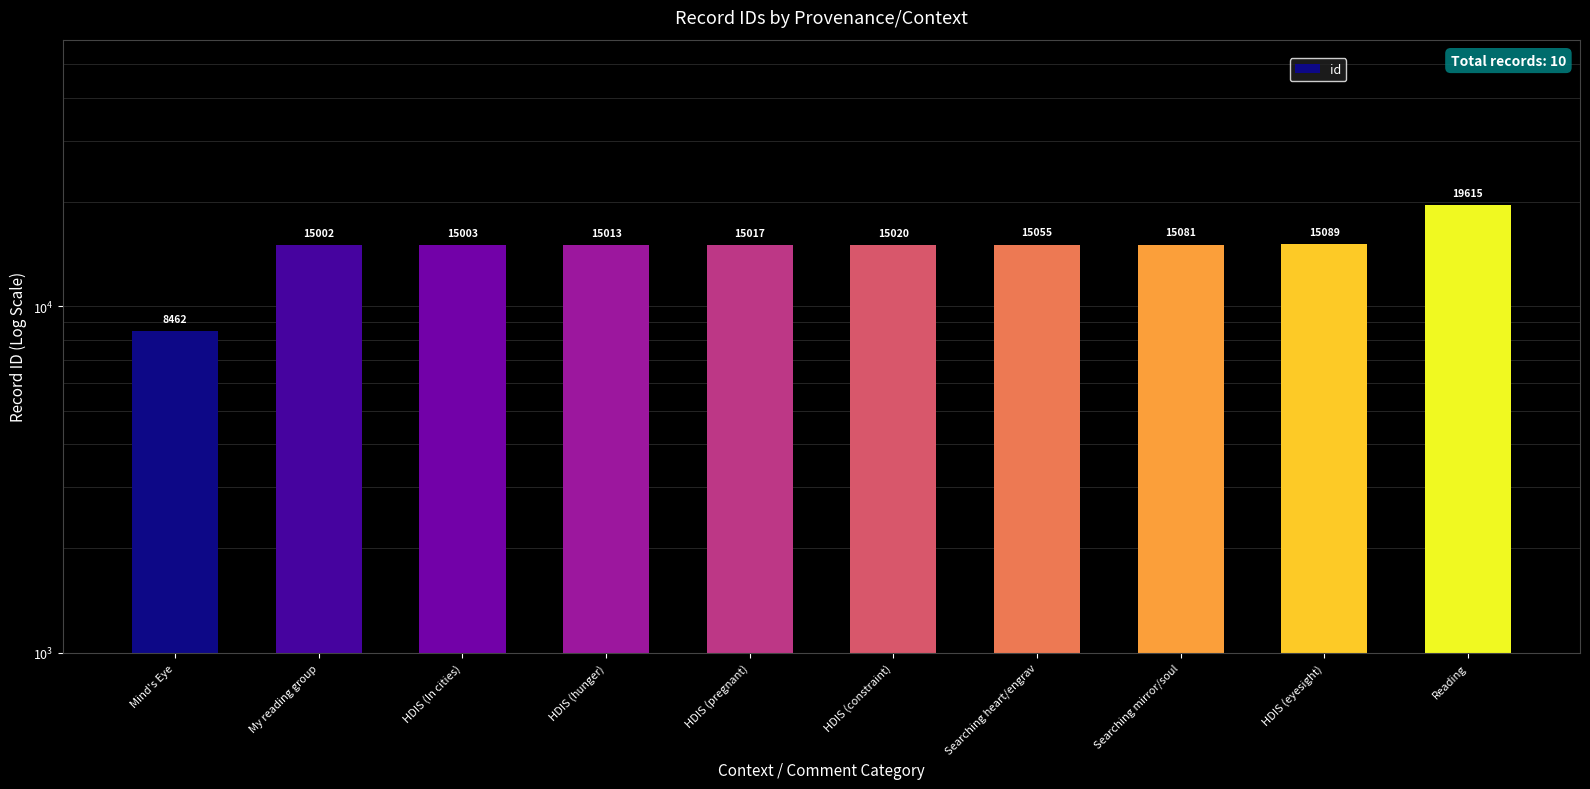

Which label corresponds to the largest value in the chart?

Reading